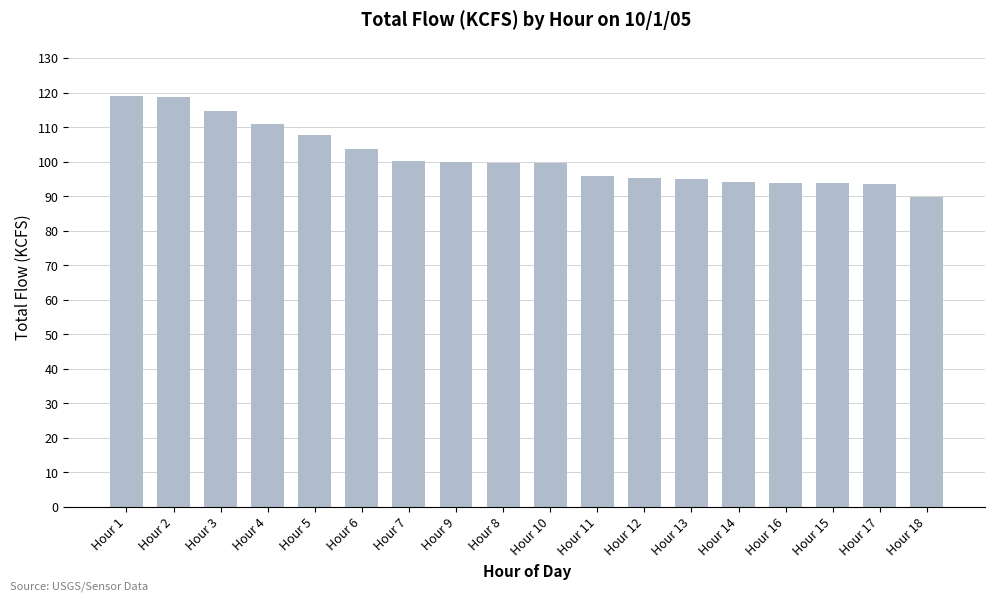

True or false: the data shows 67.3 at Hour 10.

False